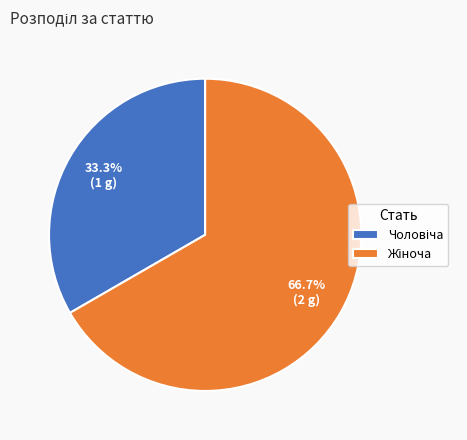

Combined, do Жіноча and Чоловіча account for over 50%?

Yes